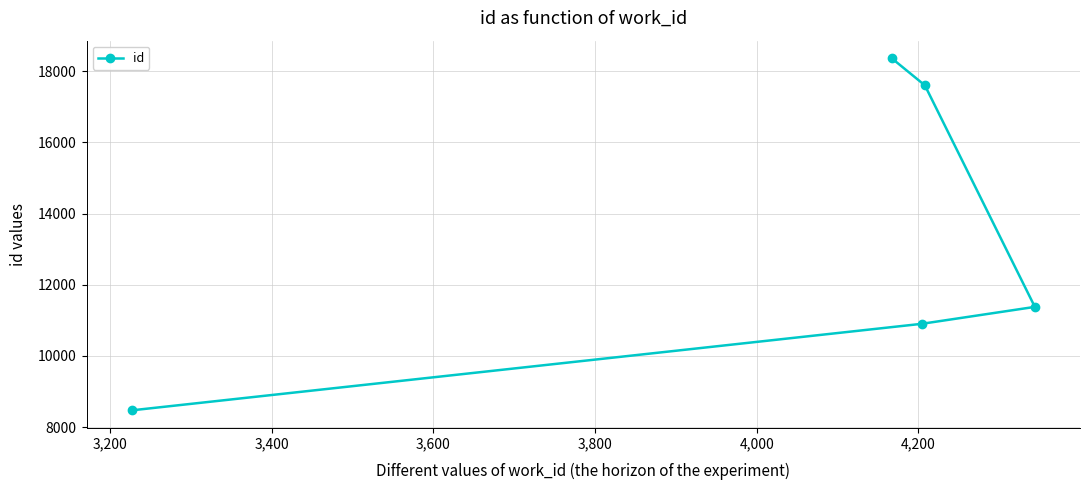

What is the smallest value displayed?

8473